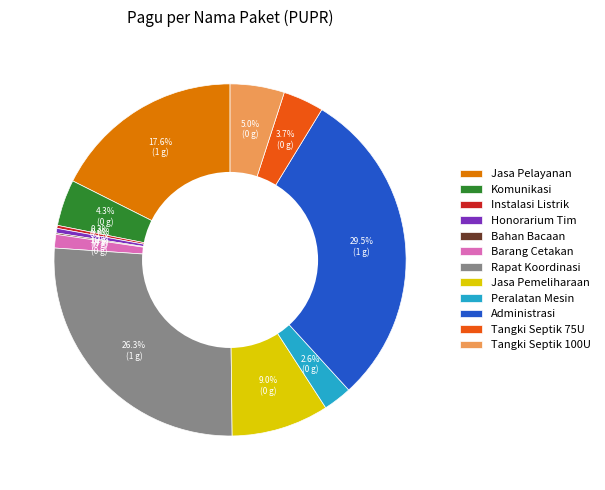

Which category has the biggest portion of the pie?

Administrasi